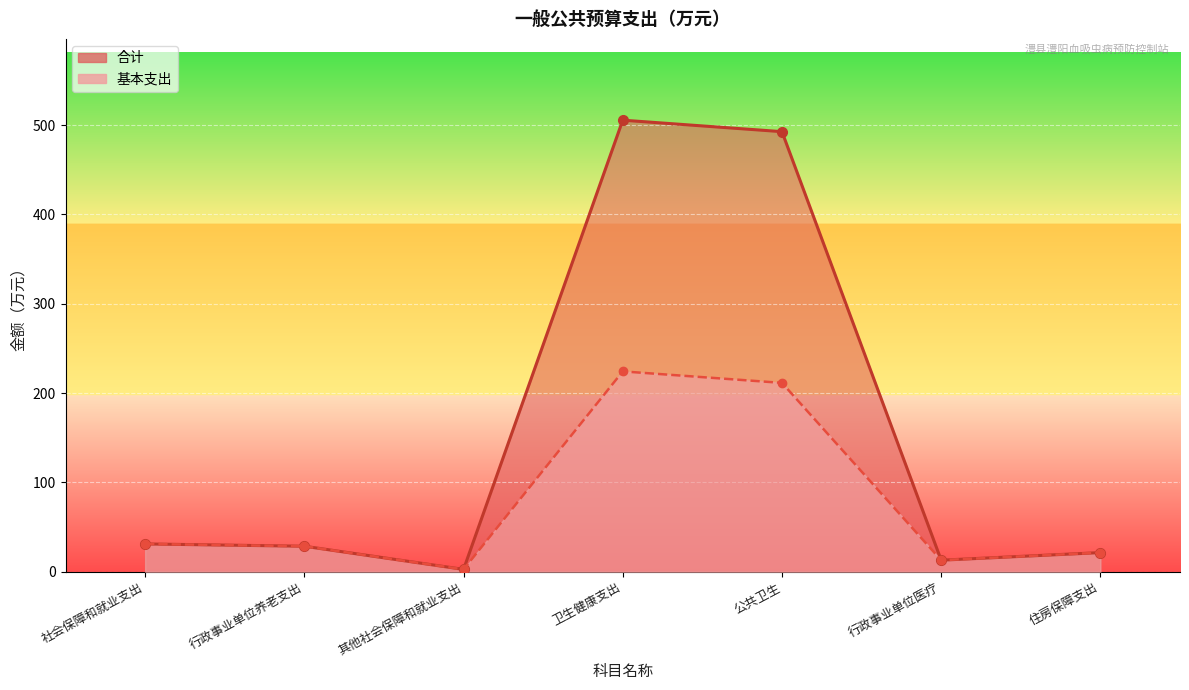

What is the smallest value displayed?

2.6